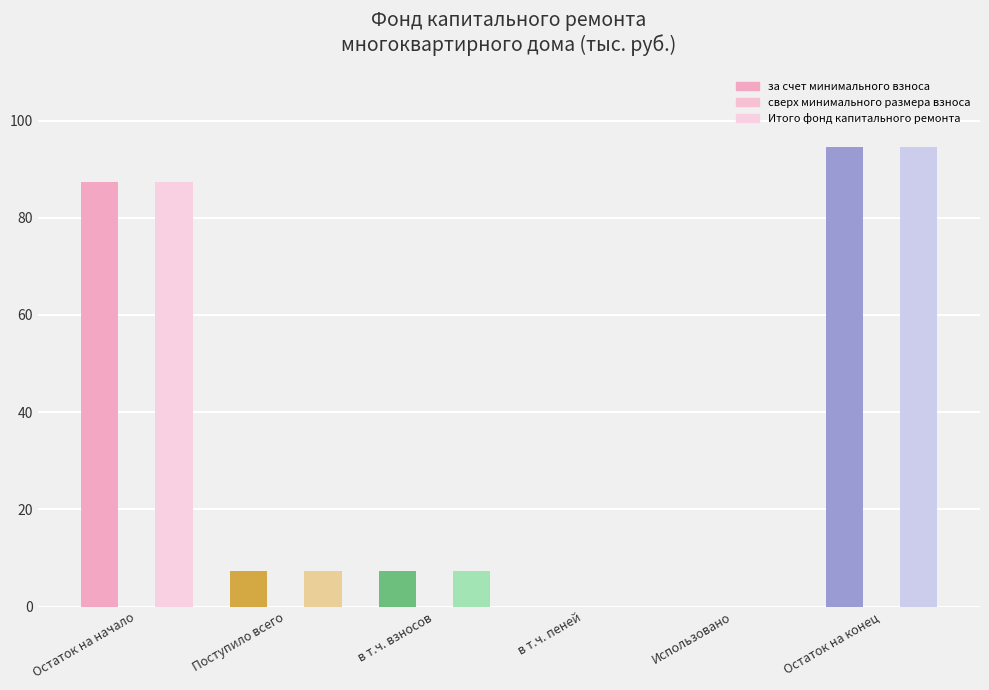

Count the number of categories in the chart.

6